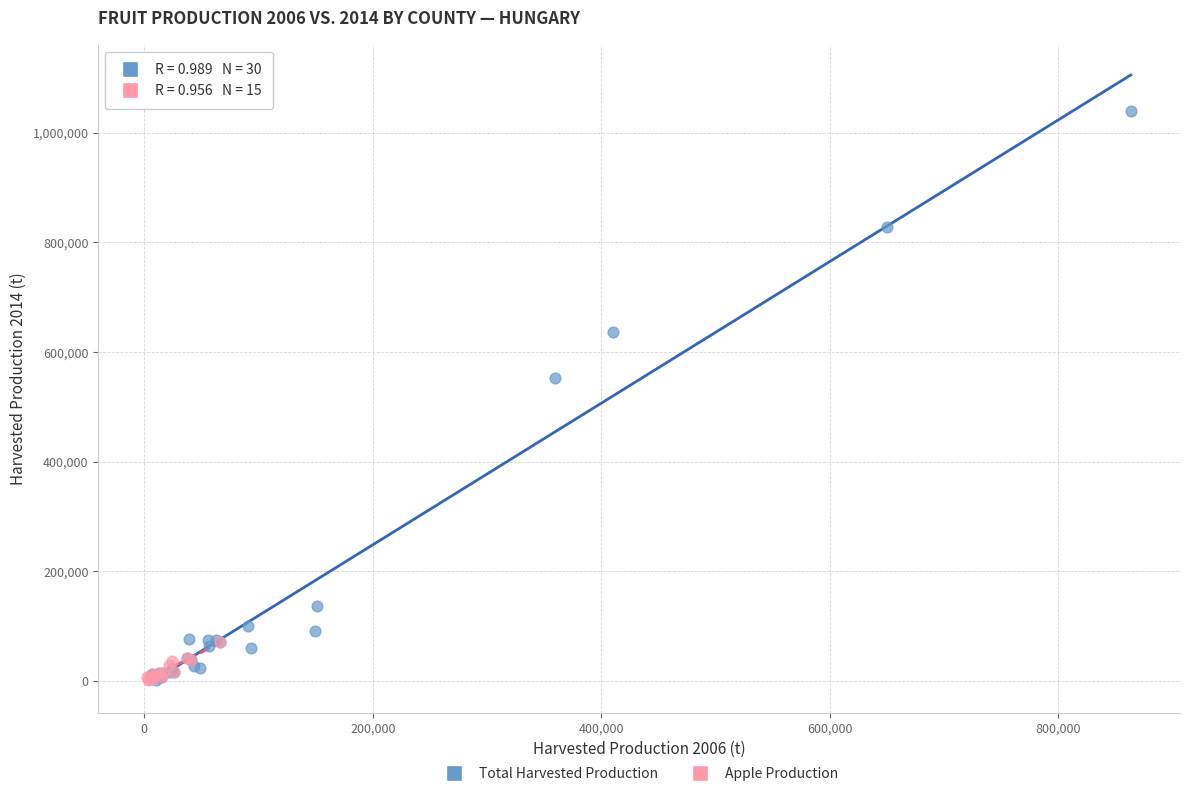

Which series contains the highest Y value?

Total Harvested Production